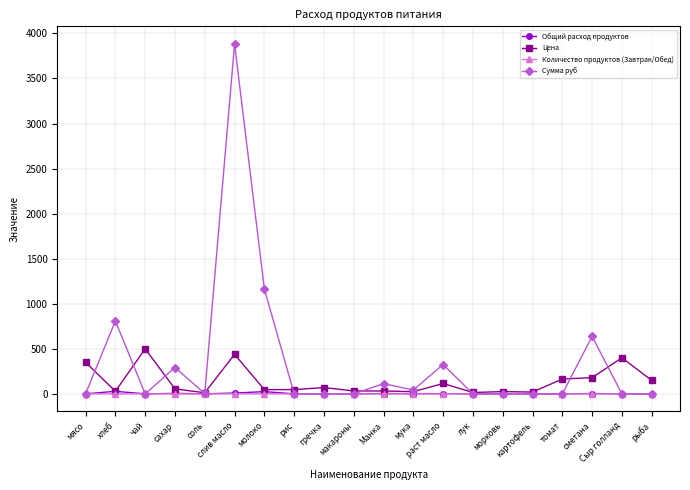

What is the highest value of the Сумма руб series?

3884.2